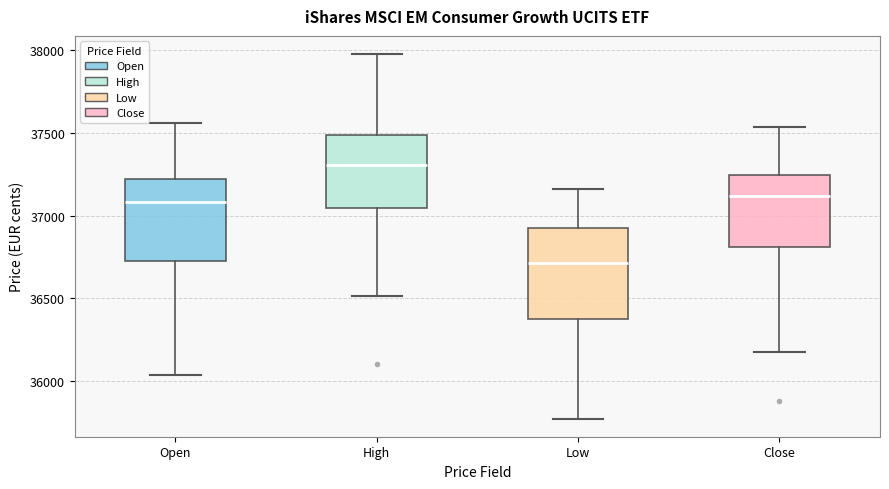

Where does the lower whisker of the box for Open end on the y-axis? The values are not printed on the chart, so give them approximately, as read against the axis.

36050